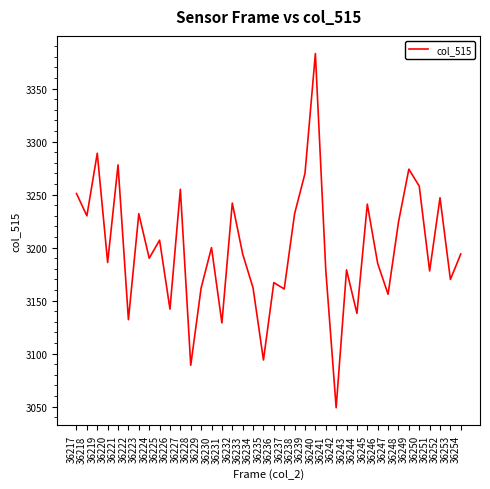

Which category has the highest value across all series?

36240